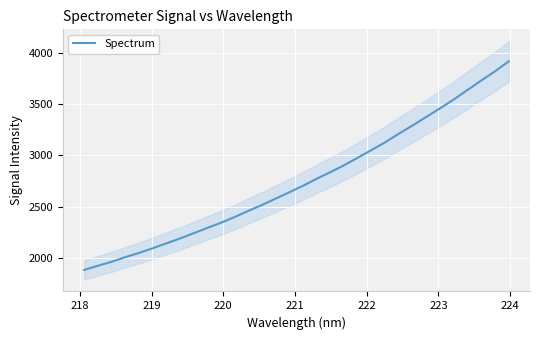

Reading left to right, transcribe all the data shown in this chart.

1881.1	1921.6	1960.2	2005.9	2047.3	2092.9	2140.8	2188.7	2240.3	2292.5	2343.2	2399.2	2459.5	2517.6	2579.7	2642.0	2705.4	2774.4	2839.2	2906.3	2980.4	3054.4	3130.9	3214.9	3295.5	3378.9	3462.6	3548.8	3641.5	3733.2	3822.8	3920.2